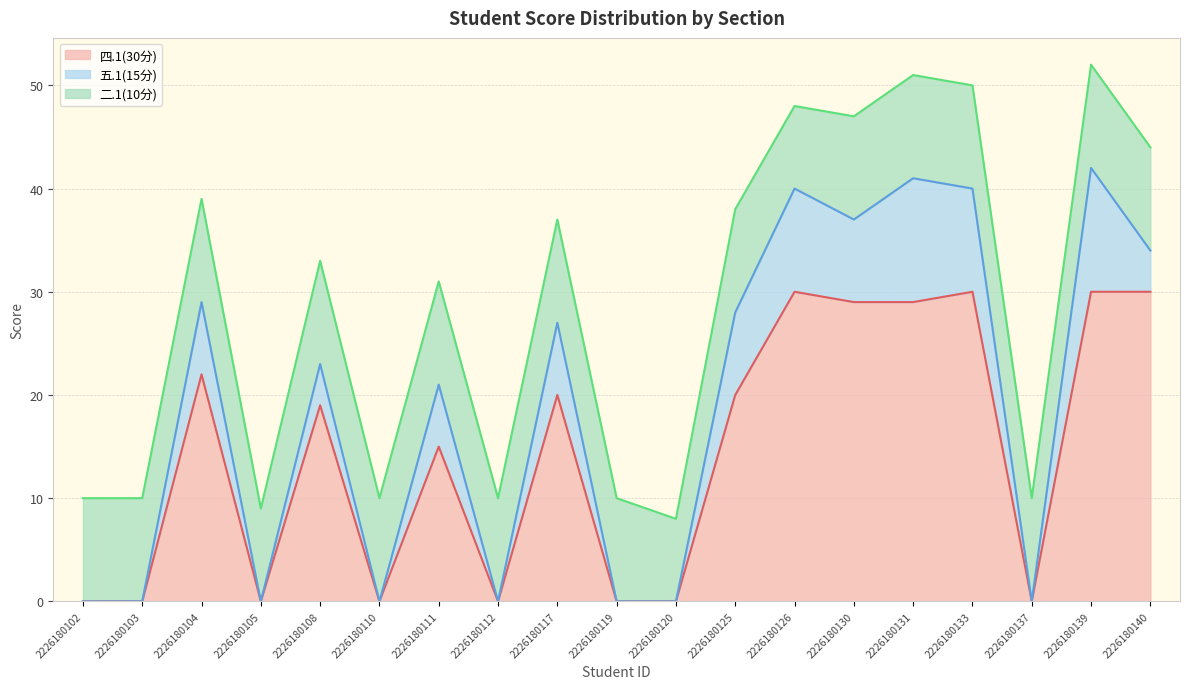

Is the value of 二.1(10分) at 2226180120 greater than the value of 五.1(15分) at 2226180102?

Yes